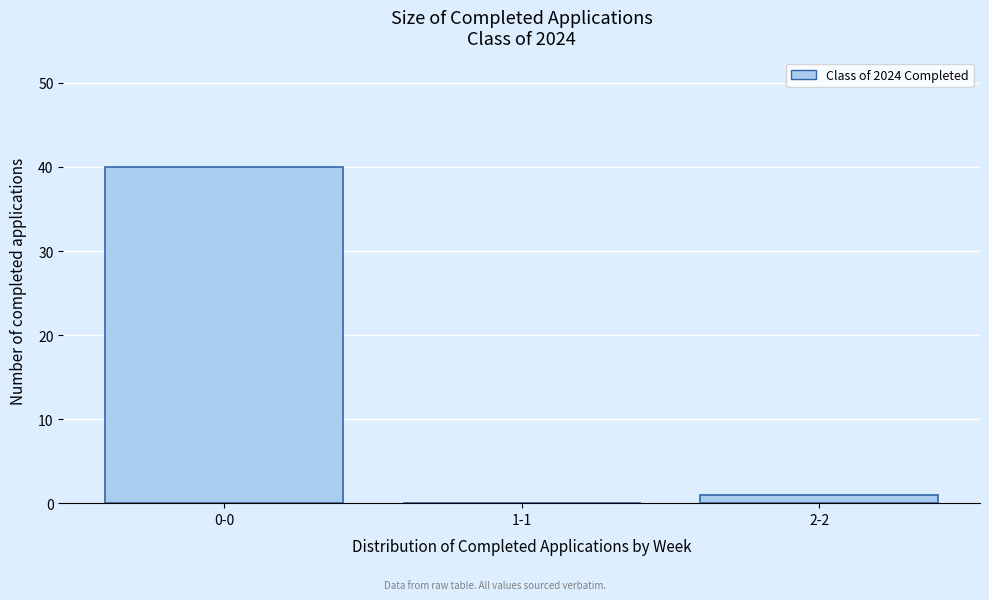

Reading right to left, extract all data points from this chart.

2-2=1	1-1=0	0-0=40